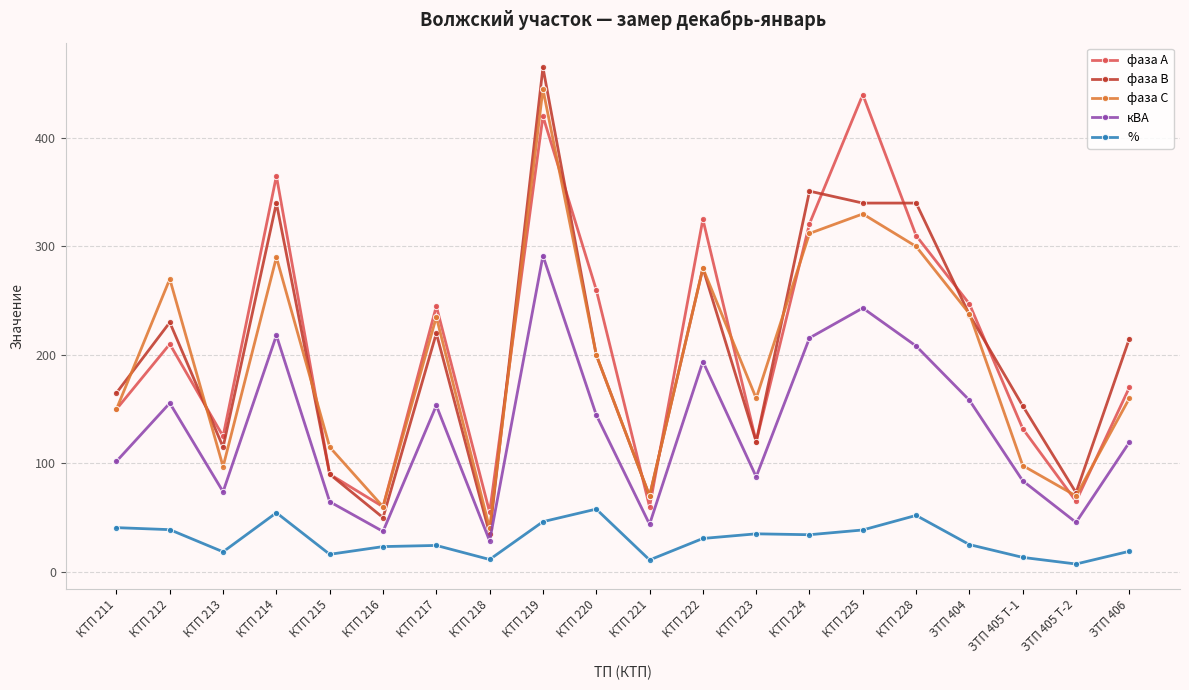

True or false: фаза А and % cross at least once.

False